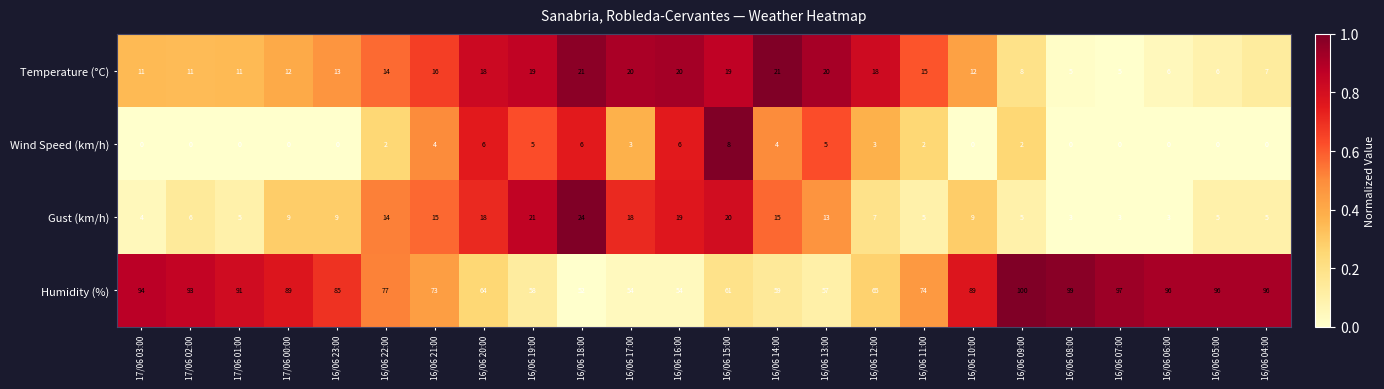

The value of Wind Speed (km/h) at 17/06 01:00 is 0. True or false?

True